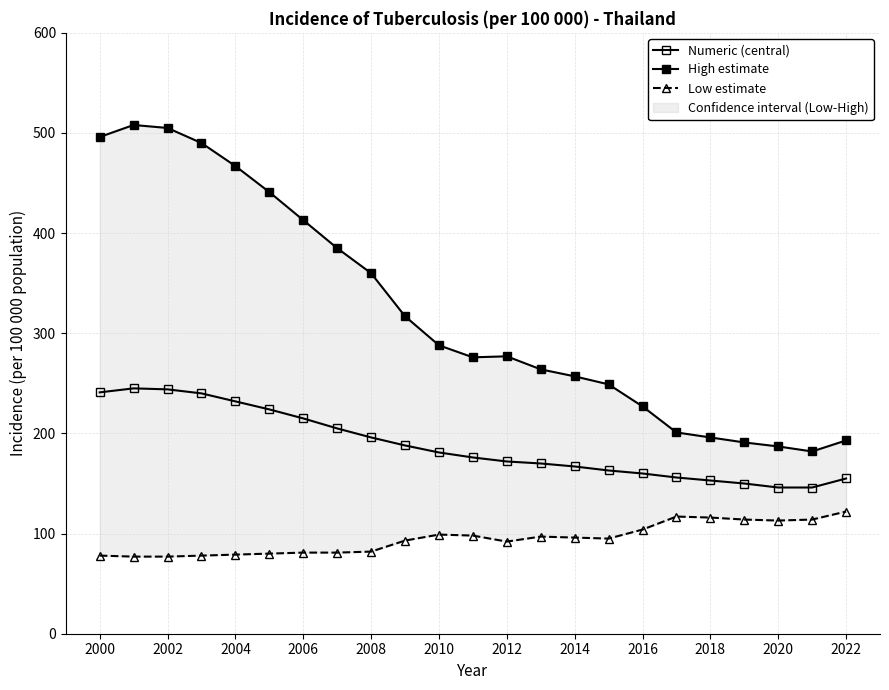

True or false: Low estimate and High estimate cross at least once.

False